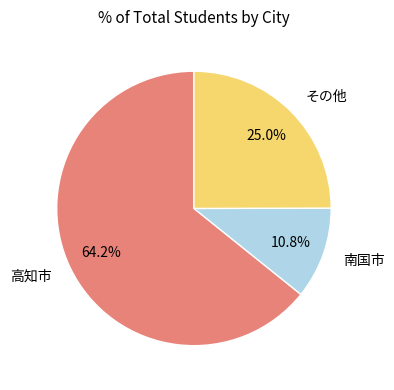

Which has a higher value, その他 or 高知市?

高知市